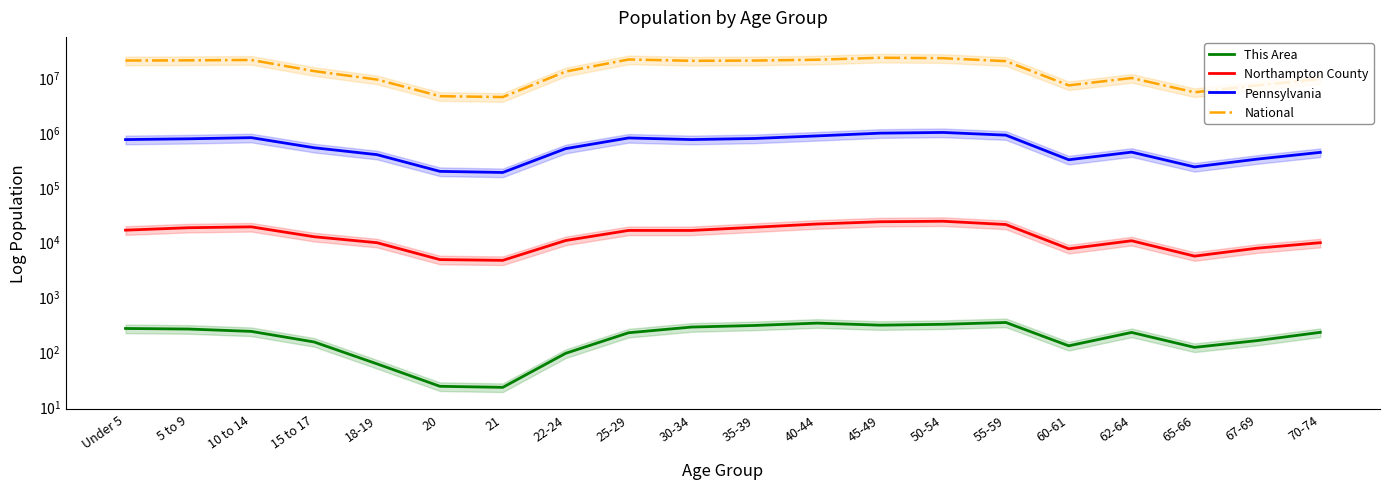

What is the maximum value for Pennsylvania?

984641